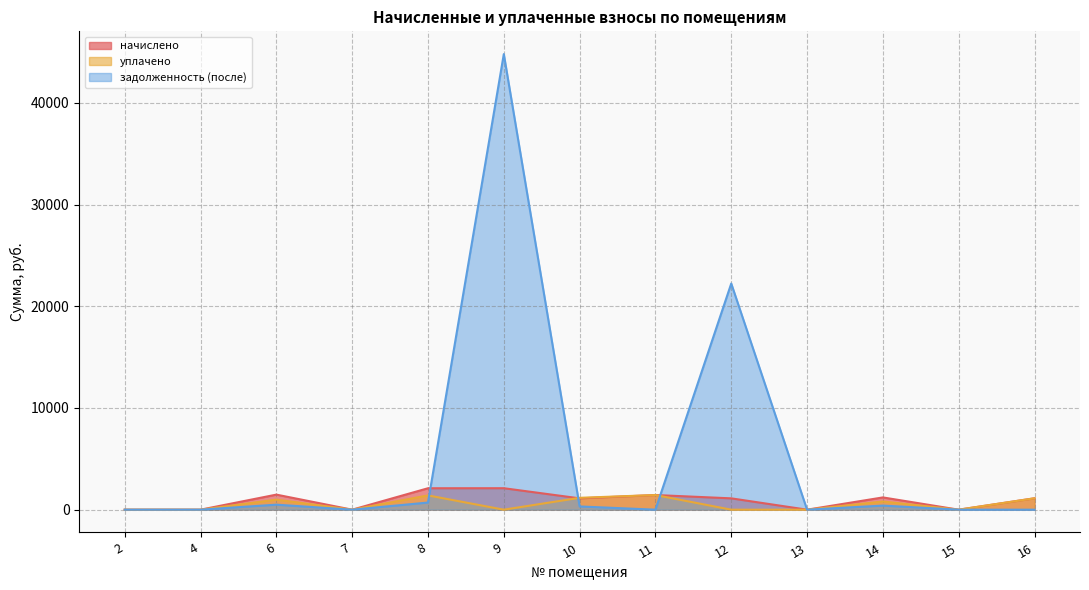

What are all the series names shown in the legend?

начислено, уплачено, задолженность (после)